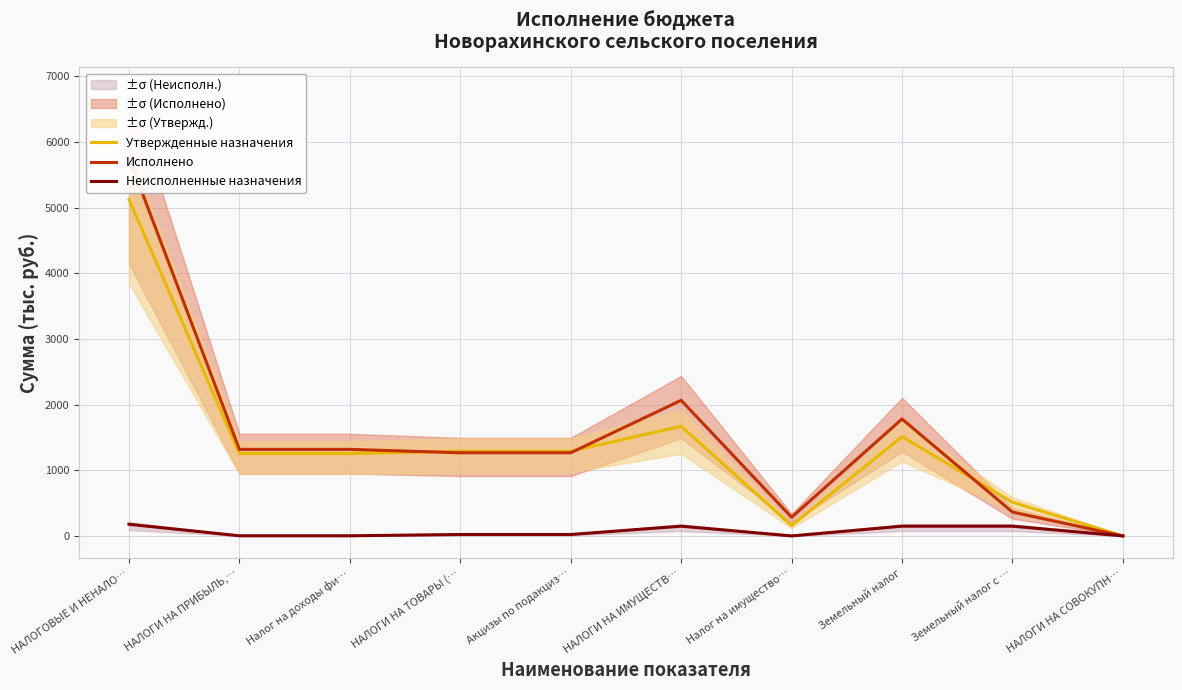

Reading left to right, what are all the values shown in this chart?

Утвержденные назначения: НАЛОГОВЫЕ И НЕНАЛО…=5126.1	НАЛОГИ НА ПРИБЫЛЬ,…=1254.0	Налог на доходы фи…=1254.0	НАЛОГИ НА ТОВАРЫ (…=1290.0	Акцизы по подакциз…=1290.0	НАЛОГИ НА ИМУЩЕСТВ…=1670.0	Налог на имущество…=158.0	Земельный налог=1512.0	Земельный налог с …=512.0	НАЛОГИ НА СОВОКУПН…=0.0
Исполнено: НАЛОГОВЫЕ И НЕНАЛО…=5760.3	НАЛОГИ НА ПРИБЫЛЬ,…=1318.6	Налог на доходы фи…=1318.6	НАЛОГИ НА ТОВАРЫ (…=1266.4	Акцизы по подакциз…=1266.4	НАЛОГИ НА ИМУЩЕСТВ…=2065.8	Налог на имущество…=284.2	Земельный налог=1781.5	Земельный налог с …=363.6	НАЛОГИ НА СОВОКУПН…=0.0
Неисполненные назначения: НАЛОГОВЫЕ И НЕНАЛО…=177.4	НАЛОГИ НА ПРИБЫЛЬ,…=2.0	Налог на доходы фи…=2.0	НАЛОГИ НА ТОВАРЫ (…=21.7	Акцизы по подакциз…=21.7	НАЛОГИ НА ИМУЩЕСТВ…=148.4	Налог на имущество…=0.0	Земельный налог=148.4	Земельный налог с …=148.4	НАЛОГИ НА СОВОКУПН…=0.0